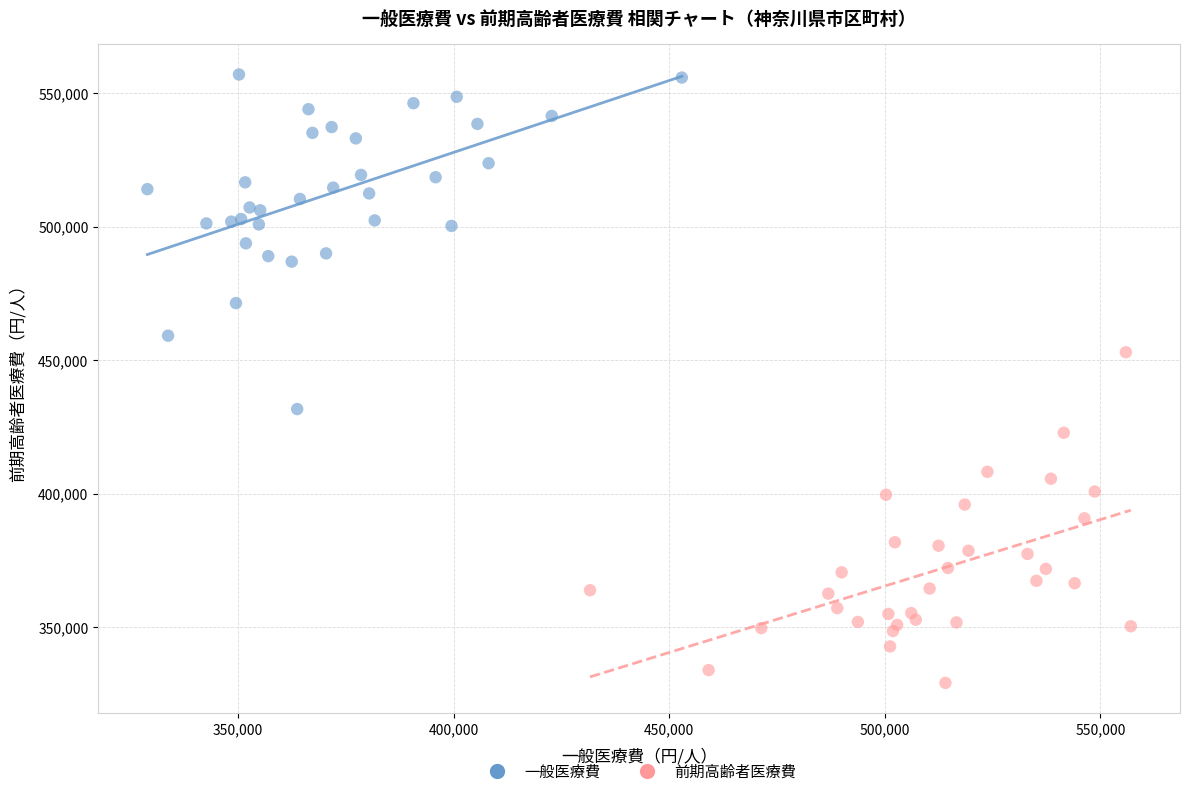

Which series reaches the maximum Y coordinate?

一般医療費